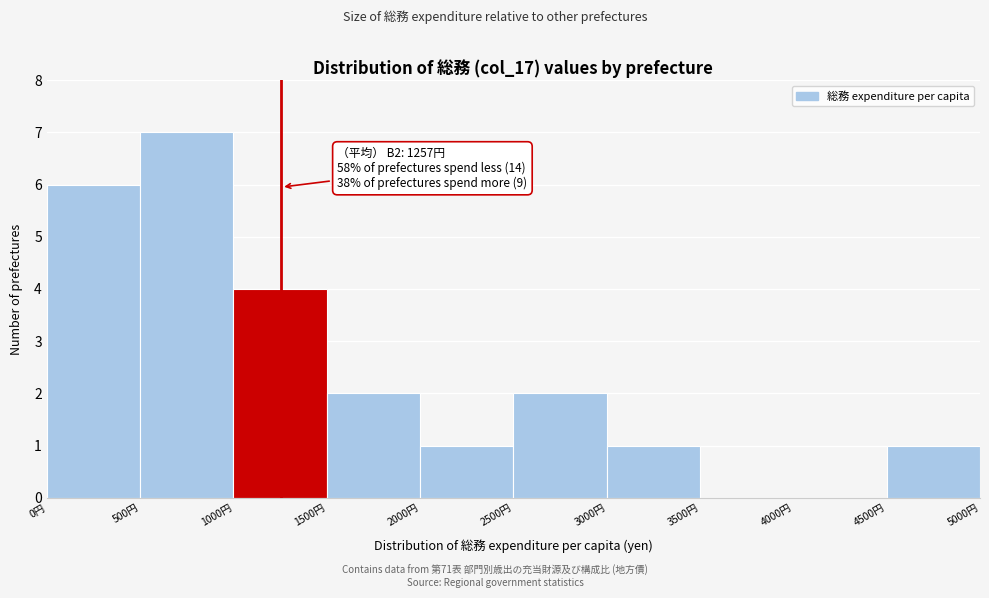

Over which range of the x-axis is the bar tallest?

500 to 1000